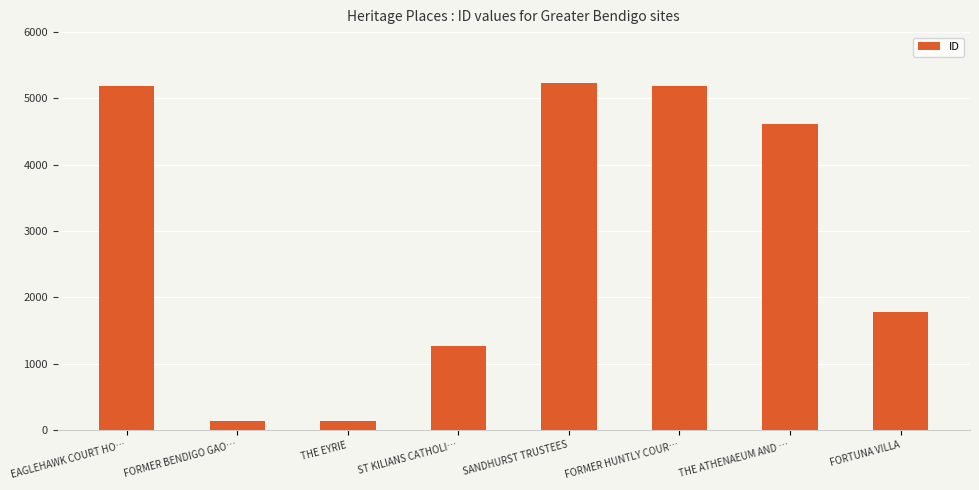

Is it true that the value at FORTUNA VILLA is 1775?

True